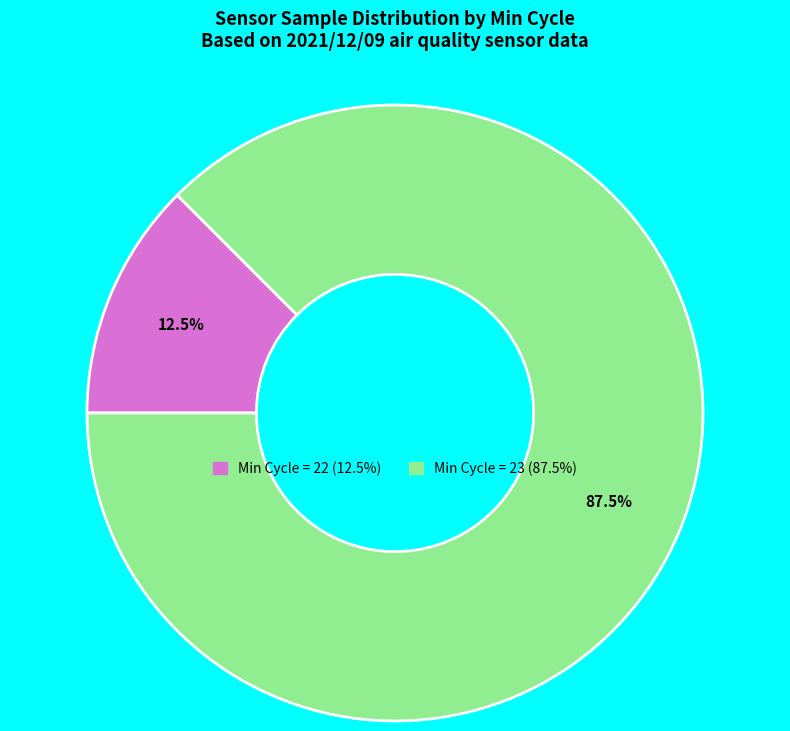

Does any single category account for the majority?

Yes